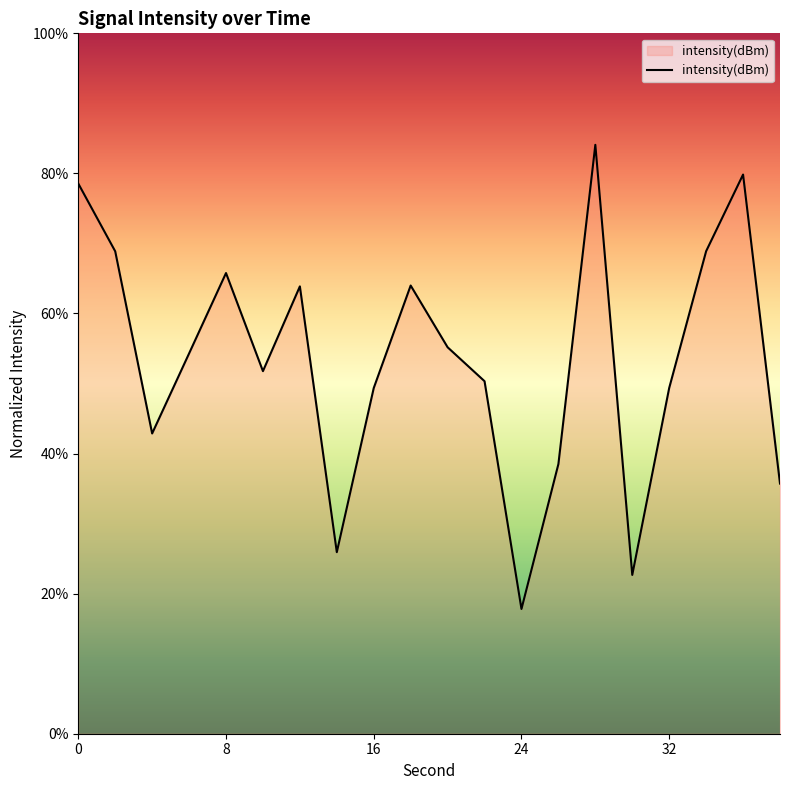

What is the difference between the maximum and minimum values?

66.3